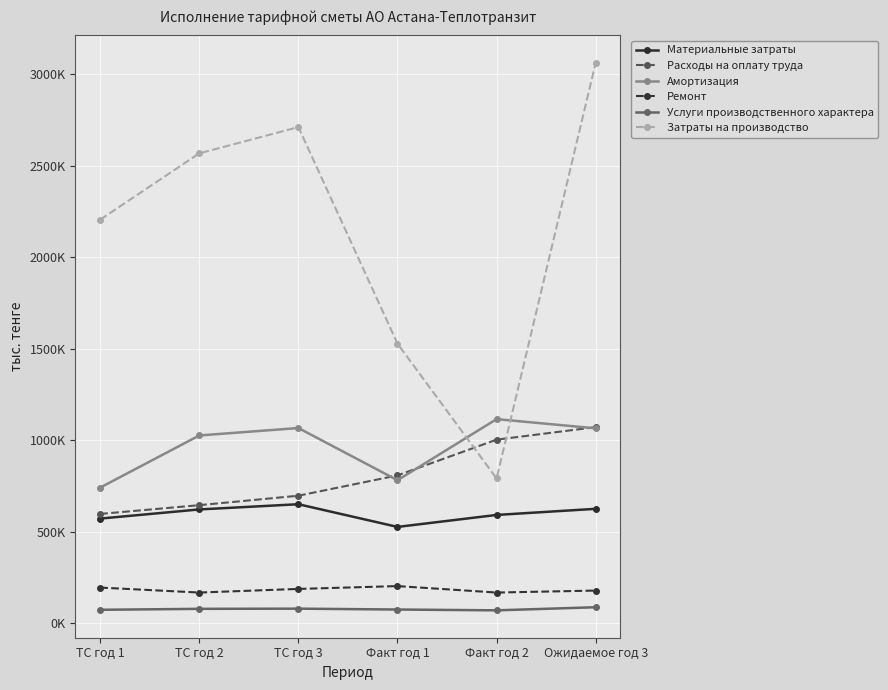

What is the sum of the Материальные затраты values at Ожидаемое год 3 and ТС год 2?

1248583.6